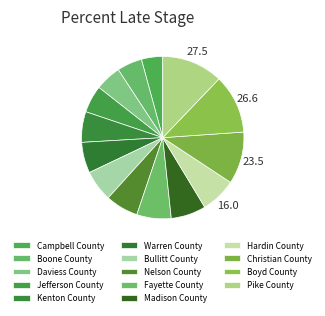

What is the ratio of the value at Boone County to the value at Kenton County?

0.8